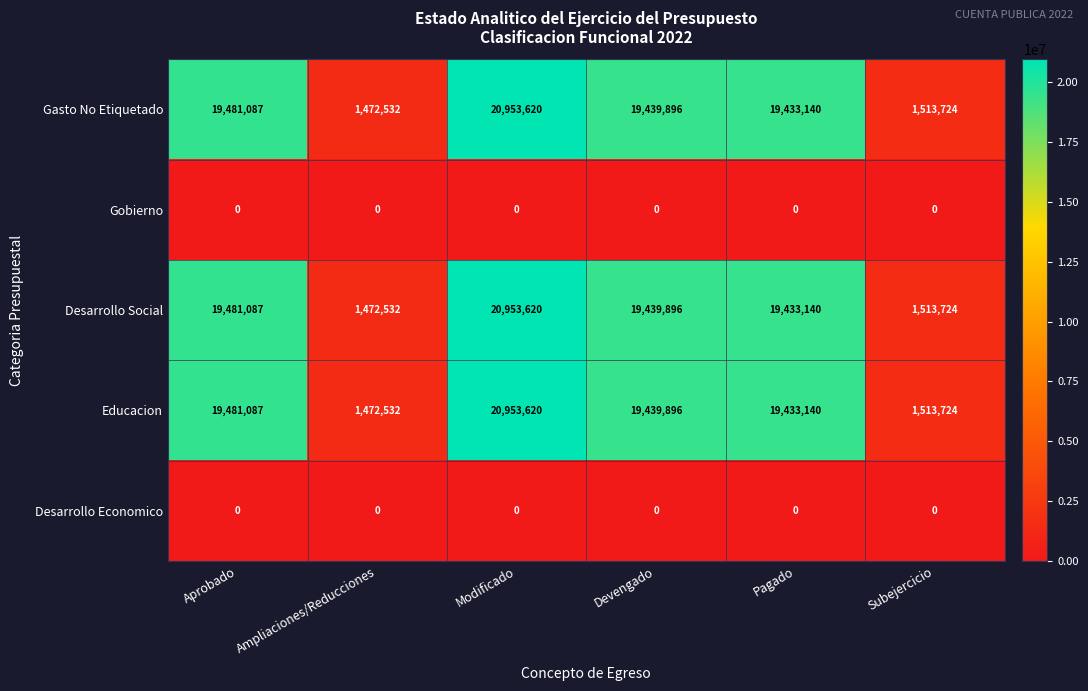

What is the greatest value displayed?

20953620